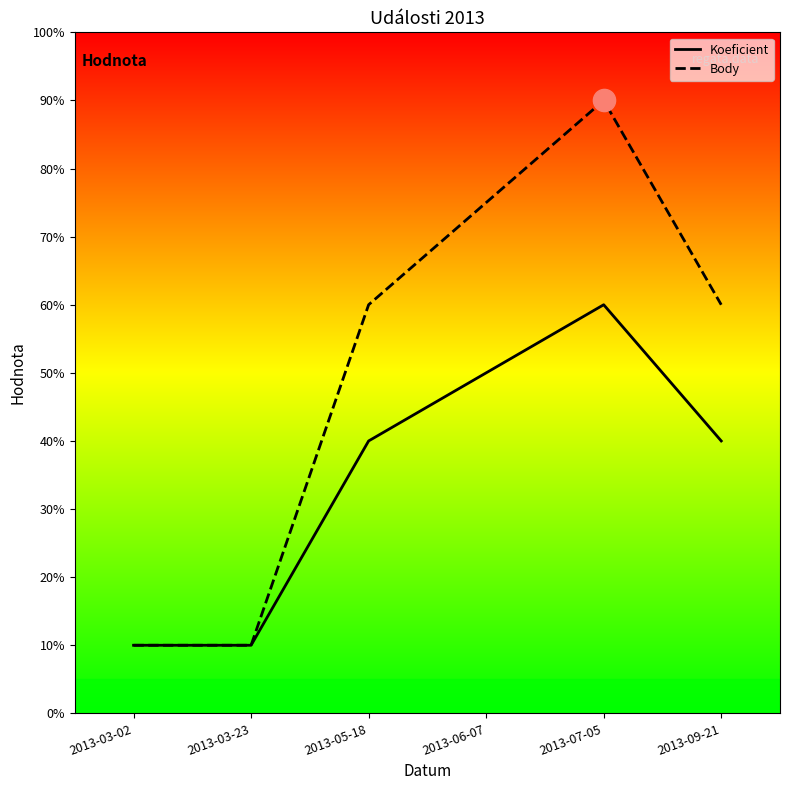

Rank the series by their maximum value, from highest to lowest.

Body, Koeficient